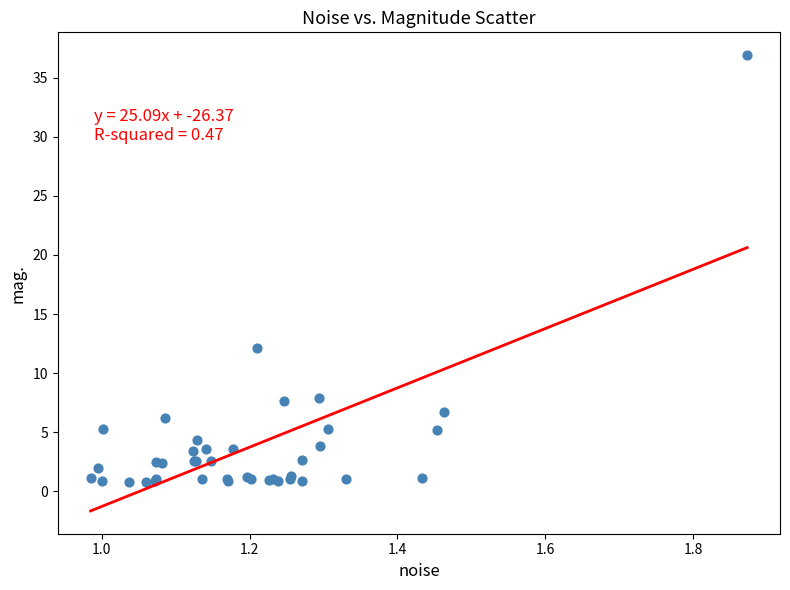

What Y value in the scatter plot is closest to 18?

12.1